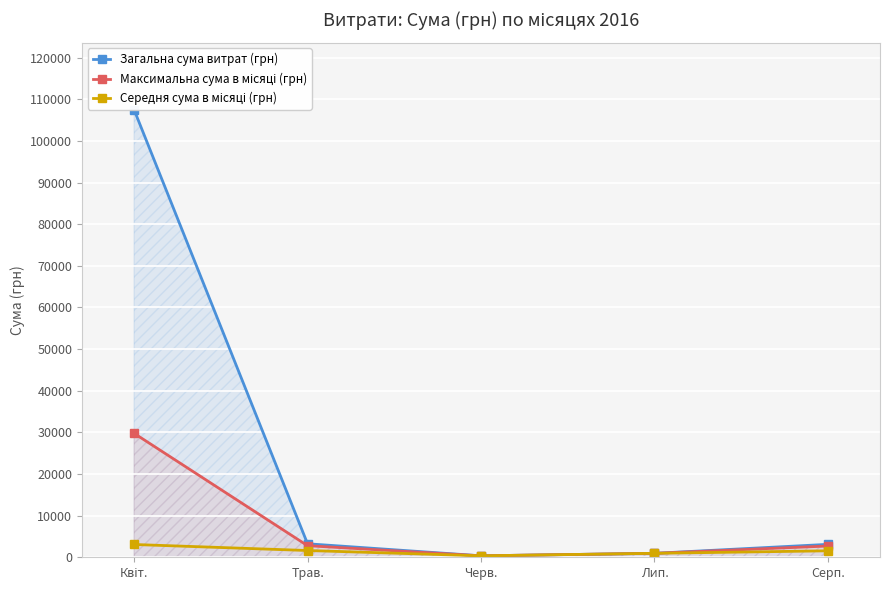

How many distinct data groups are displayed?

3